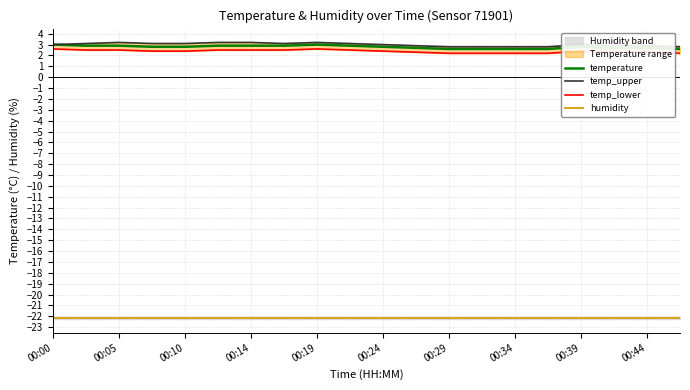

How many lines are shown in the chart?

4